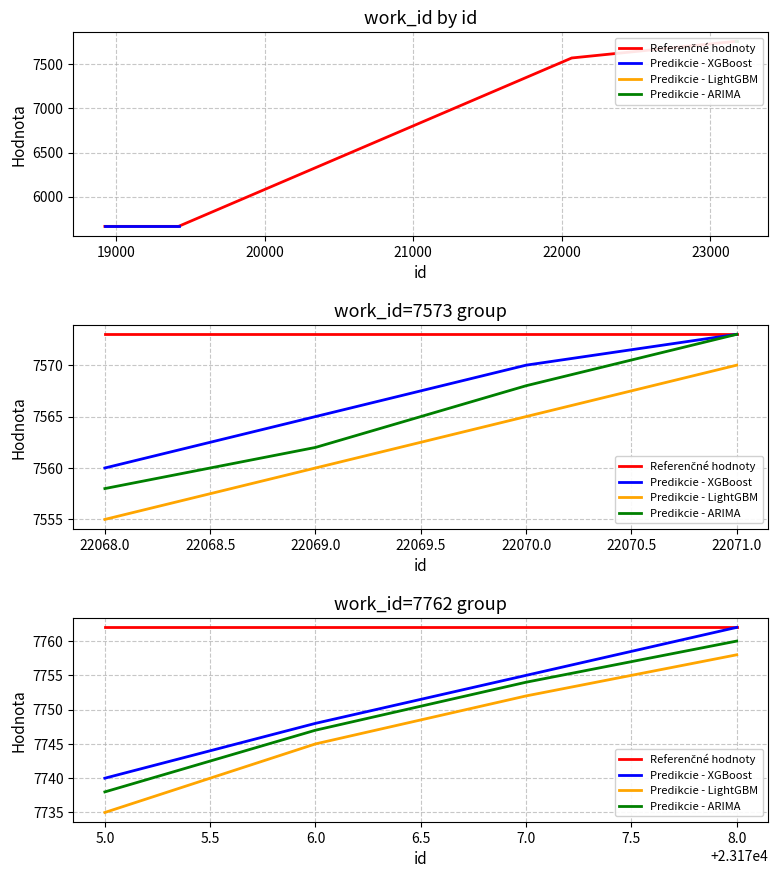

How many data points does each series have?

4